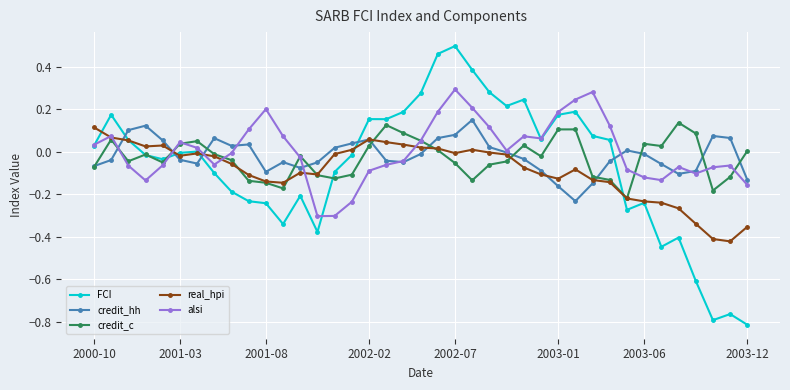

True or false: alsi has more than 1 interior local peaks.

True